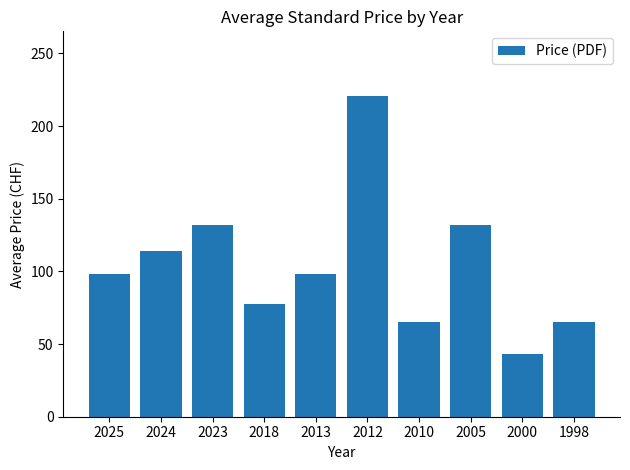

What is the difference between the second highest and second lowest values?

67.0